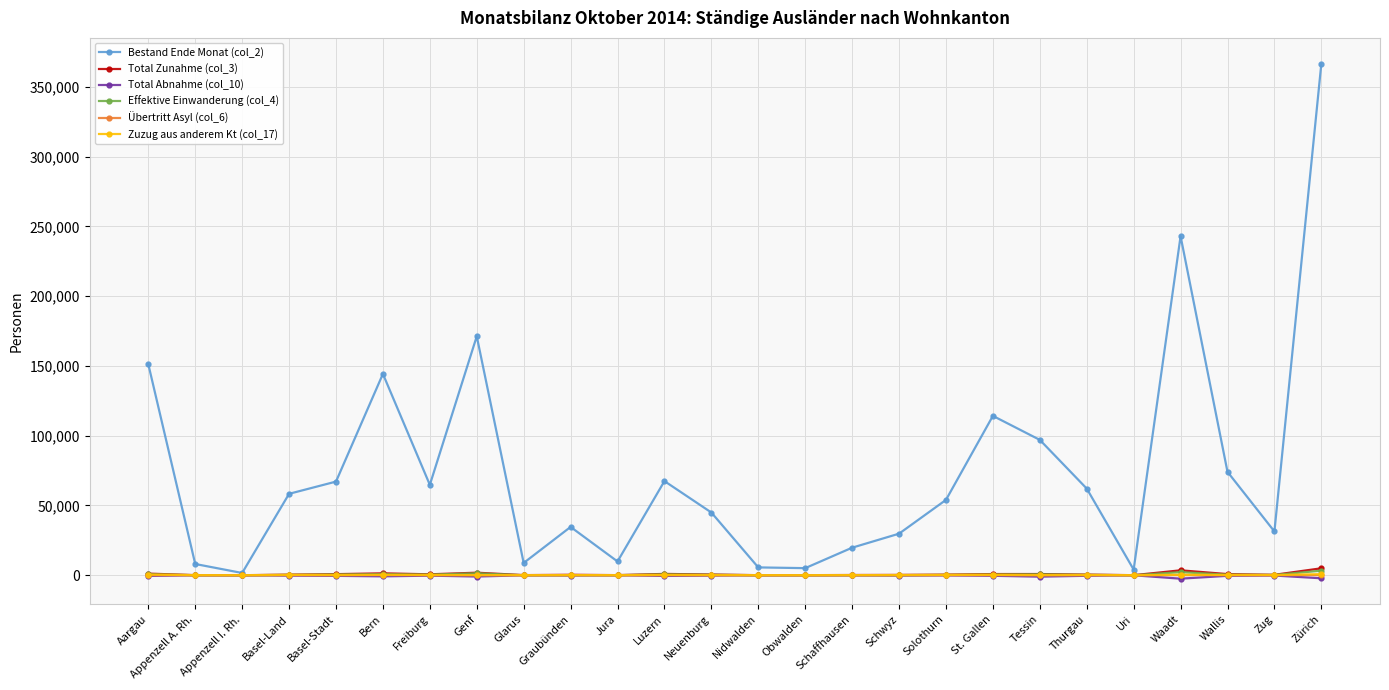

Is the value of Übertritt Asyl (col_6) at Zug greater than the value of Bestand Ende Monat (col_2) at Wallis?

No